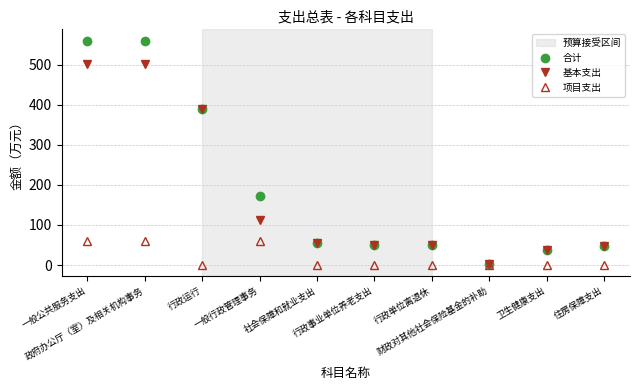

What is the spread (max minus min) of values at 卫生健康支出?

37.6